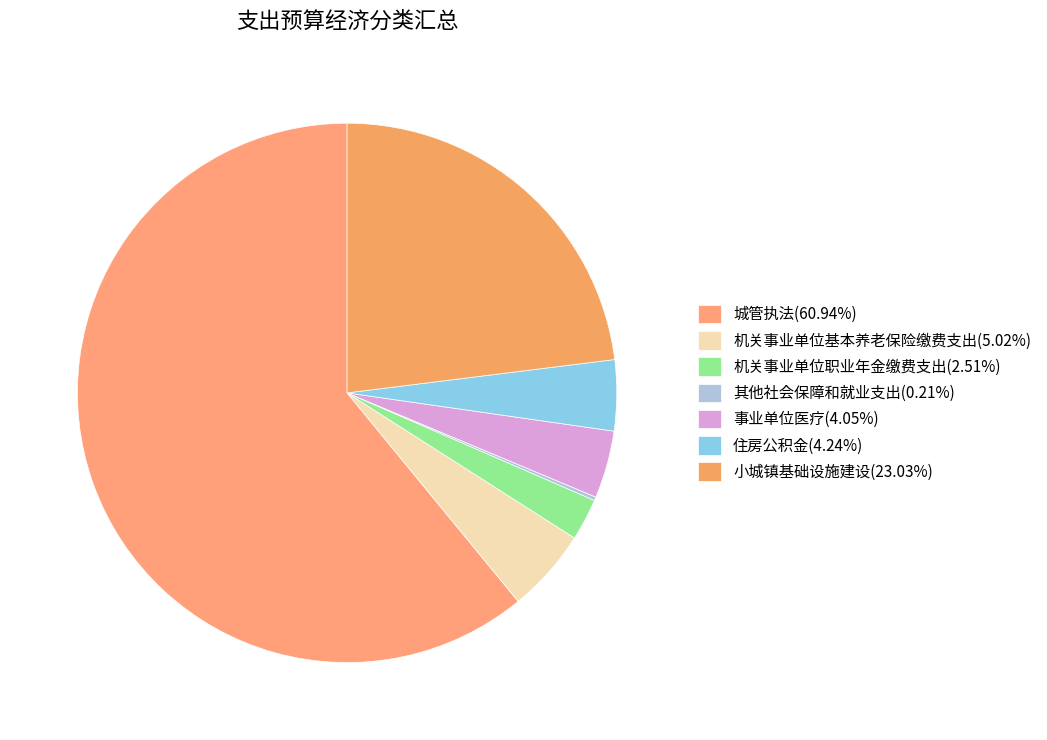

What is the smallest slice in the pie chart?

其他社会保障和就业支出